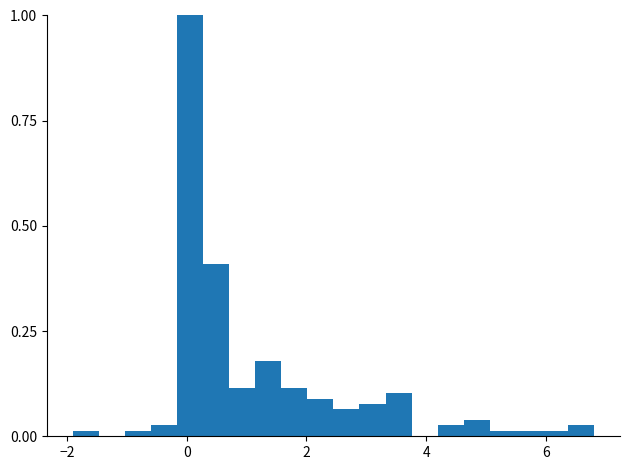

Read against the x-axis, roughly where is the centre of the tallest bar?

0.0